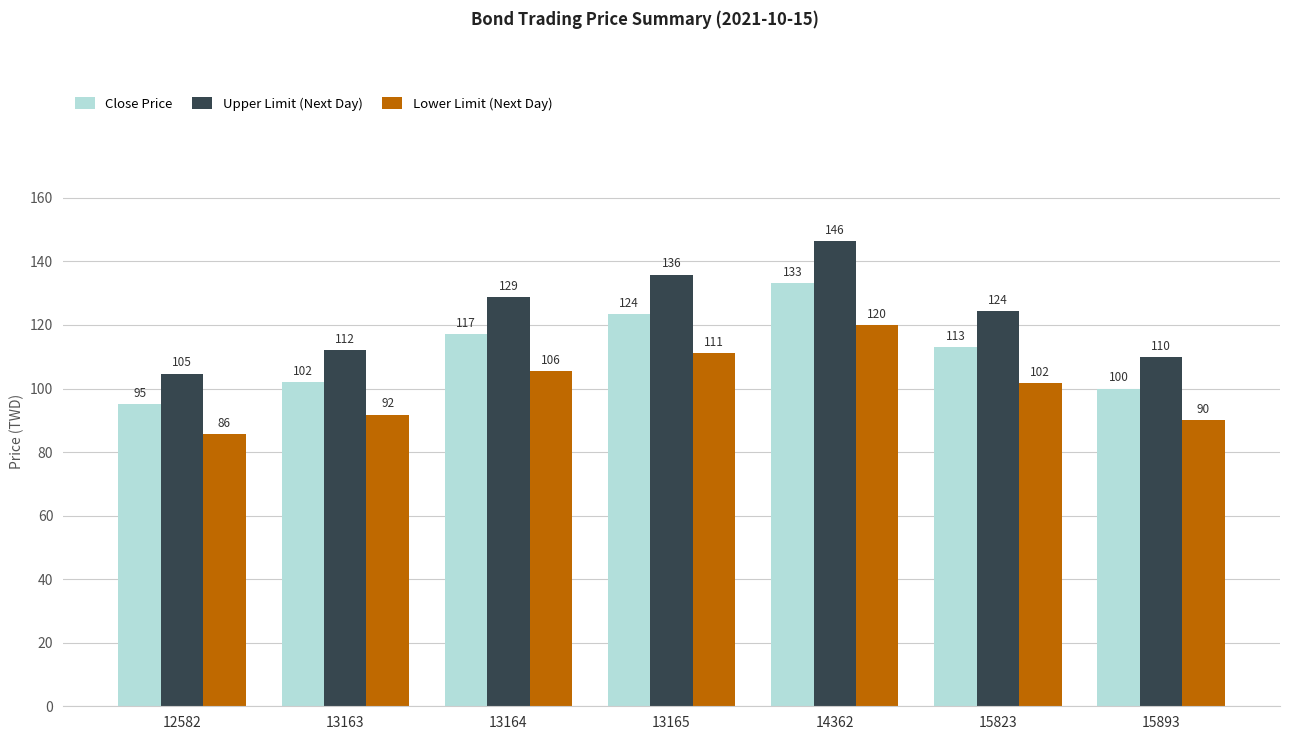

What is the value of the Lower Limit (Next Day) bar at the 4th from the left?

111.2